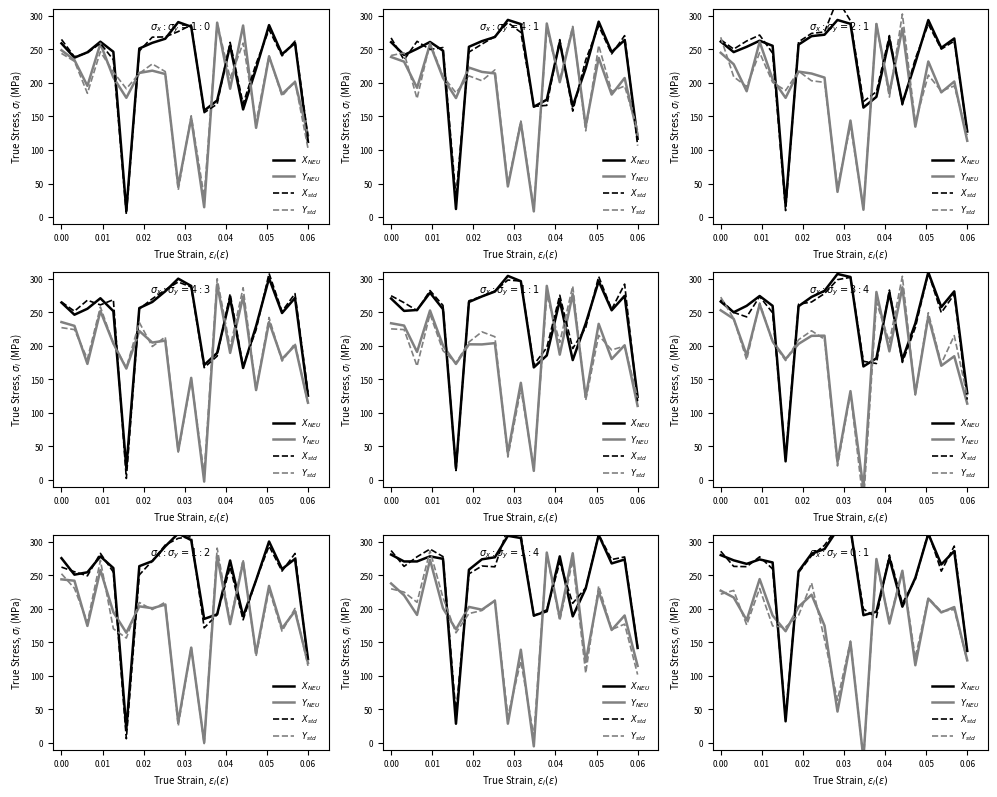

What is the sum of all $X_{std}$ values?

4975.1